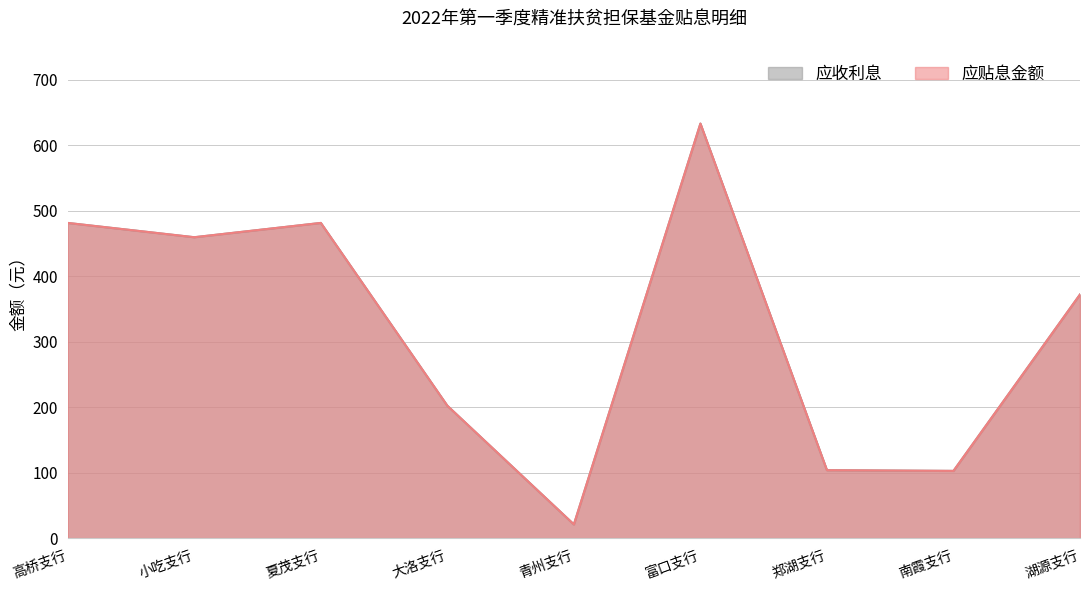

Where is the first local minimum for 应收利息?

小吃支行